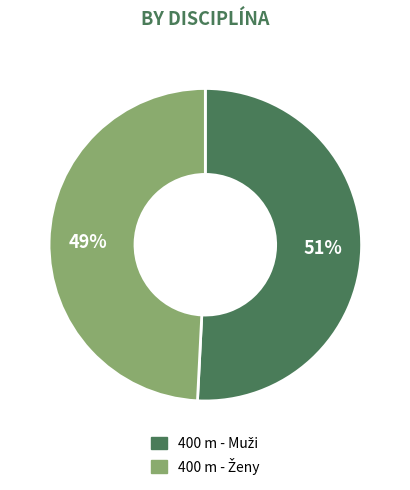

How many segments does this pie chart have?

2